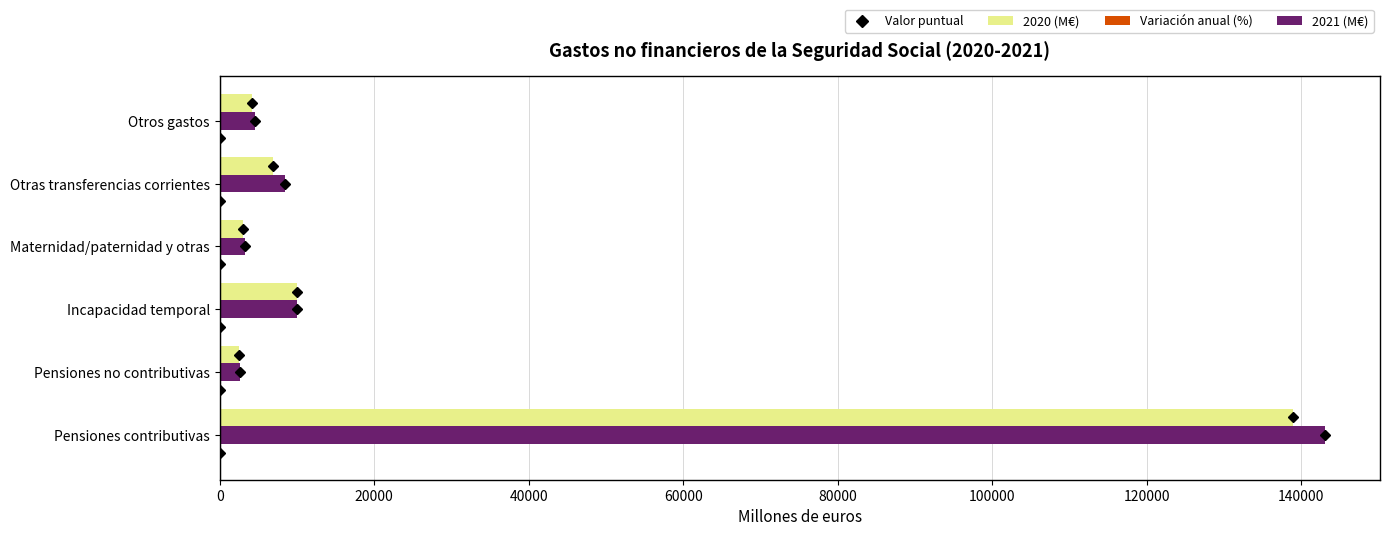

At which category is the sum across all series the highest?

Pensiones contributivas